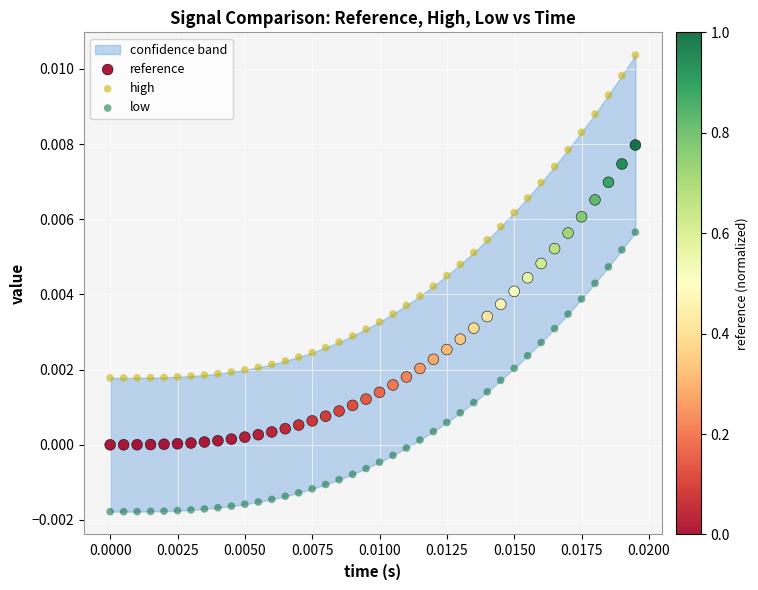

Which series contains the highest Y value?

high